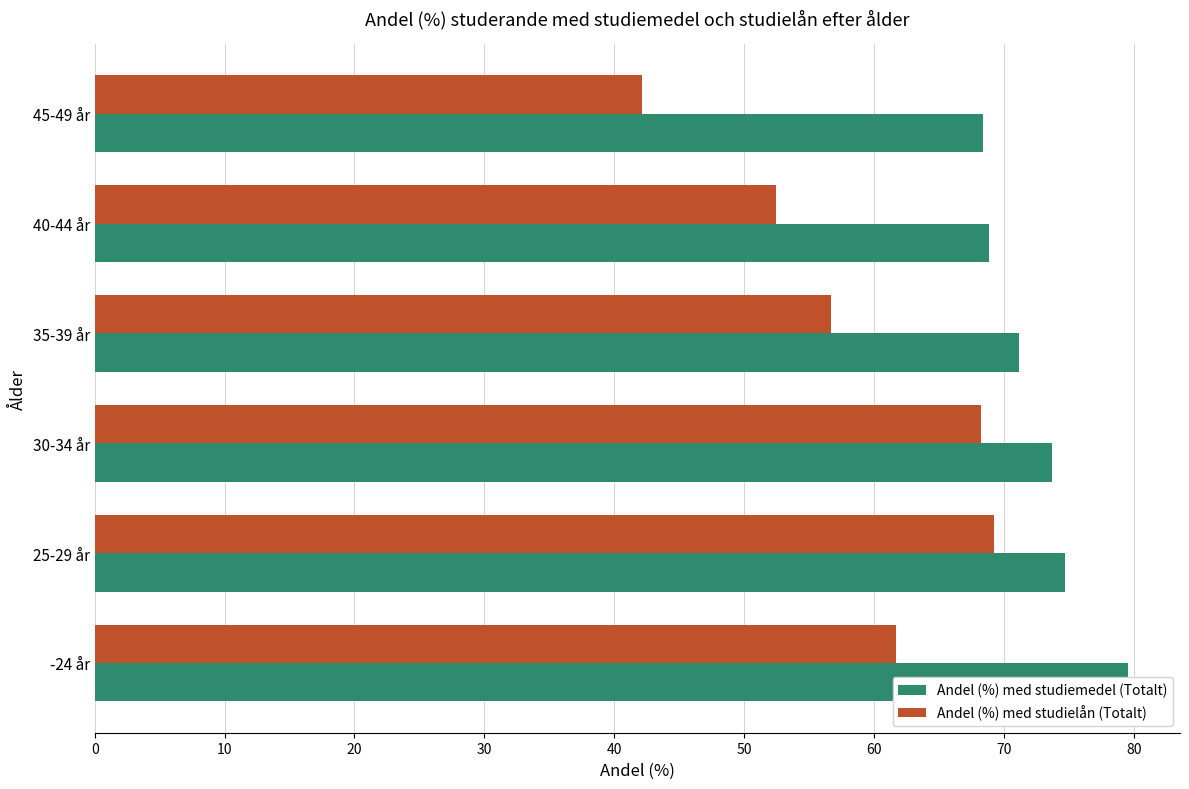

Which series changed the most between 30-34 år and 40-44 år?

Andel (%) med studielån (Totalt)